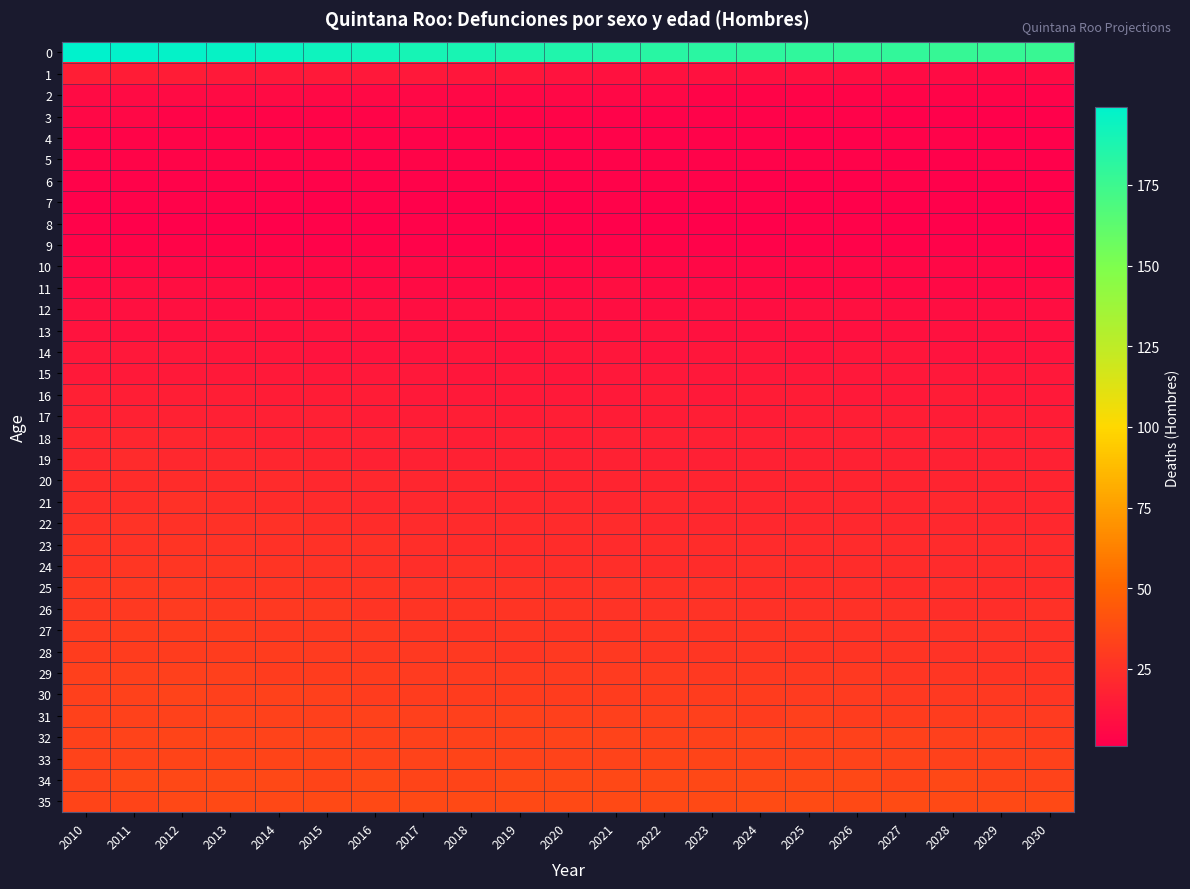

Which has a higher value, 2023 or 2010?

2010